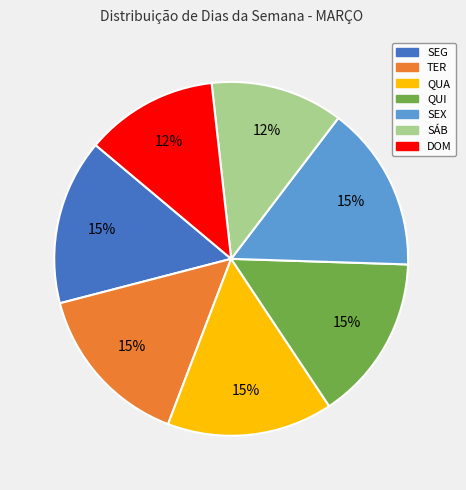

Combined, do SEG and QUA account for over 50%?

No